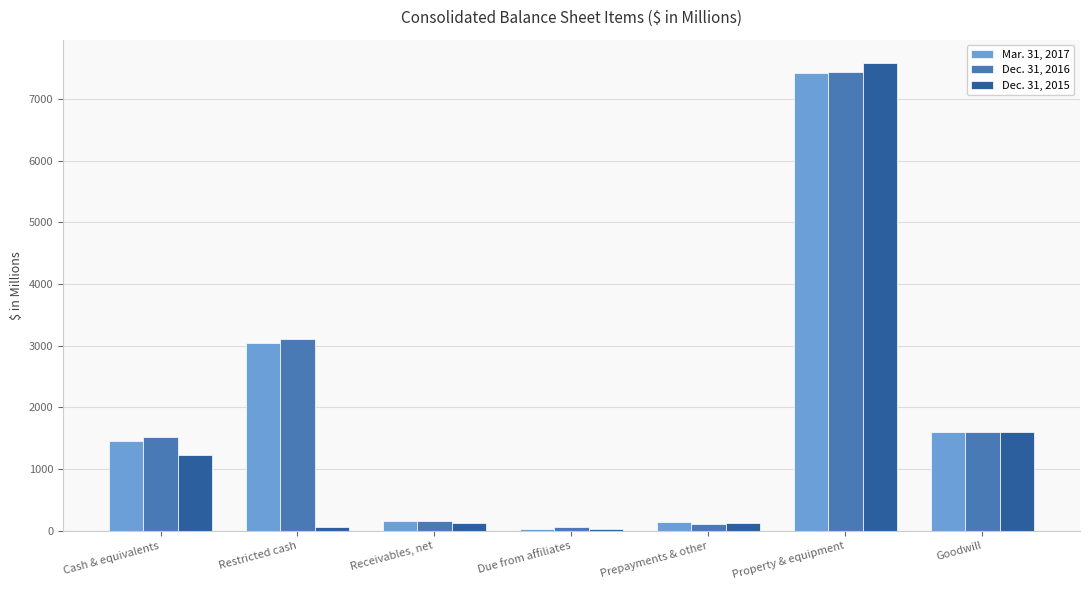

Which series has the widest spread of values?

Dec. 31, 2015